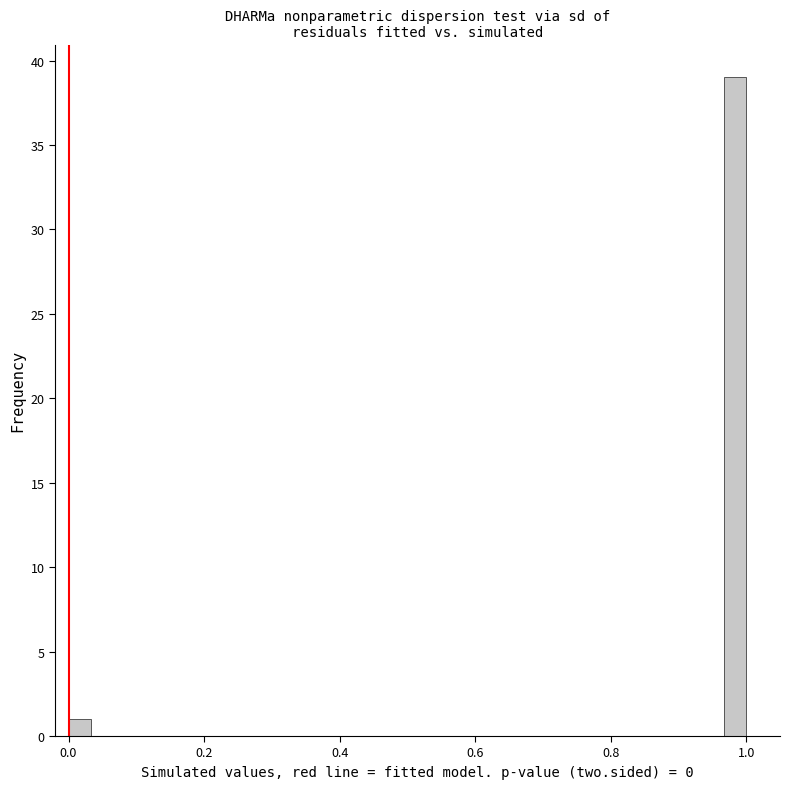

Read against the x-axis, roughly where is the centre of the tallest bar?

0.98